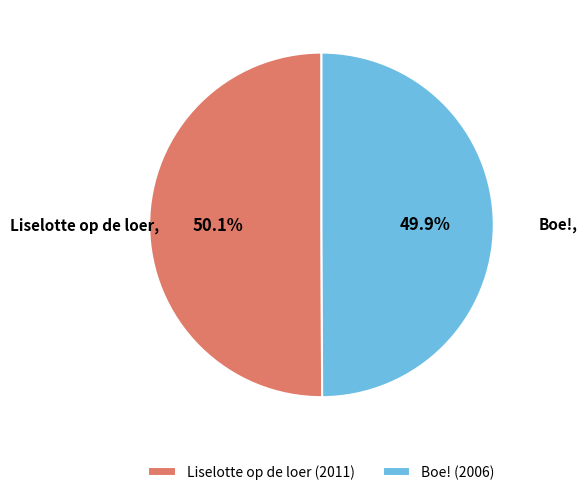

How many segments does this pie chart have?

2